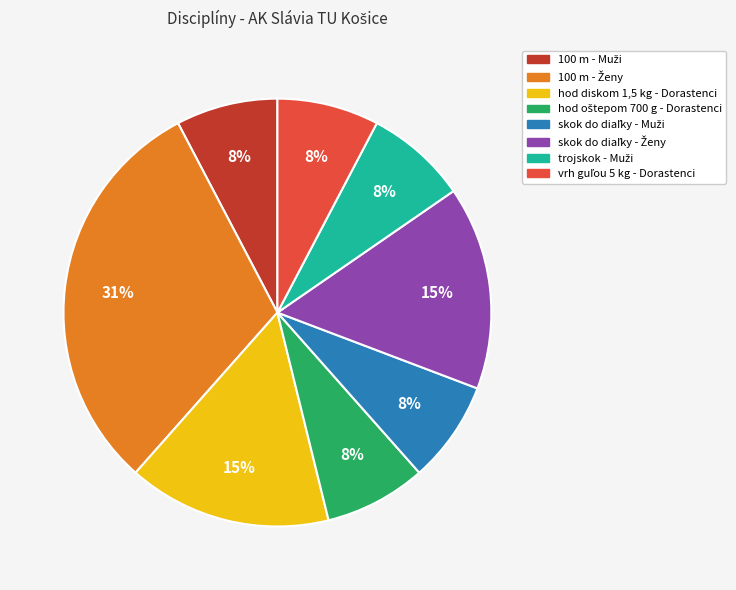

To the nearest percent, what is the difference between the largest and smallest slice percentages?

23%